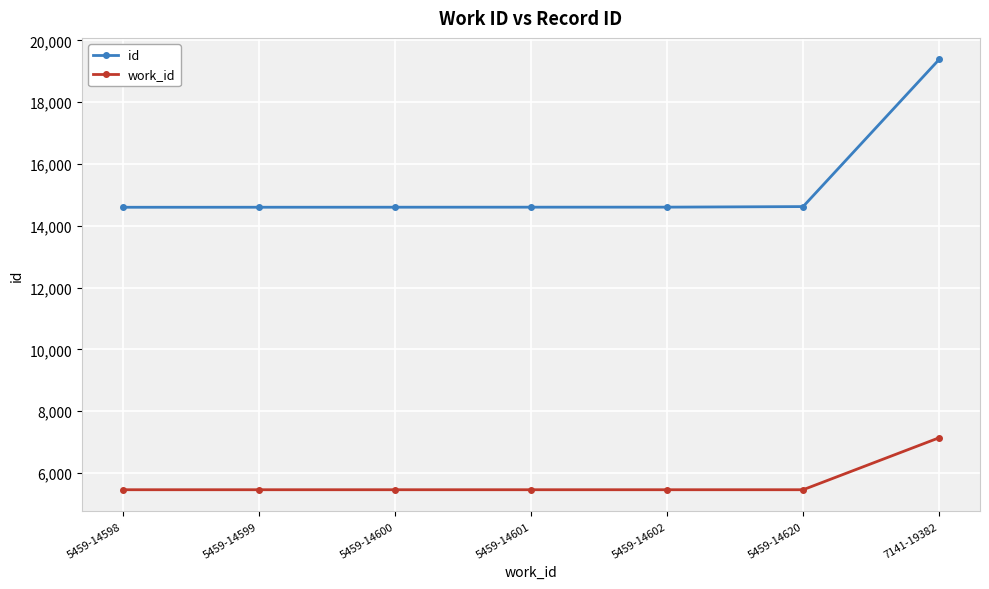

Rank the series at 5459-14602 from lowest to highest value.

work_id, id